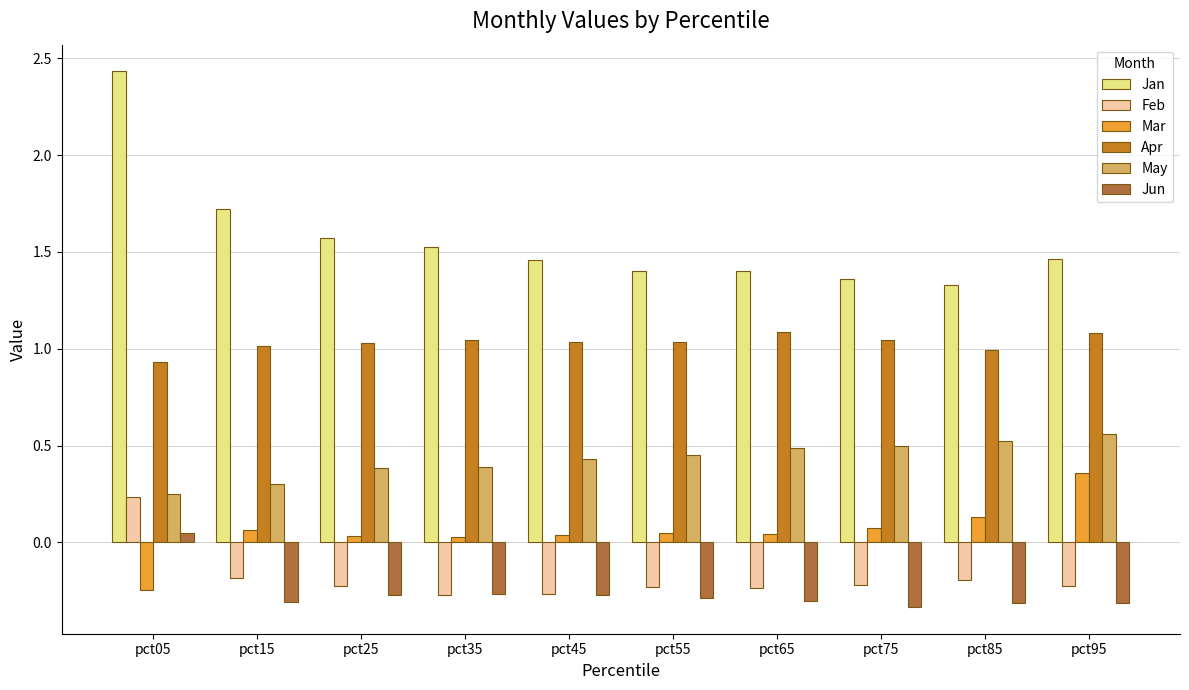

What is the sum of all Jun values?

-2.6